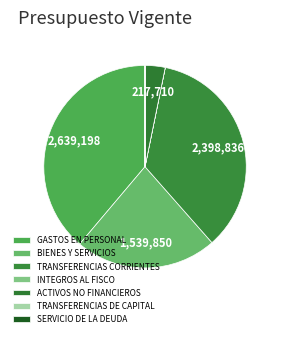

To the nearest percent, what is the difference between the largest and smallest slice percentages?

39%